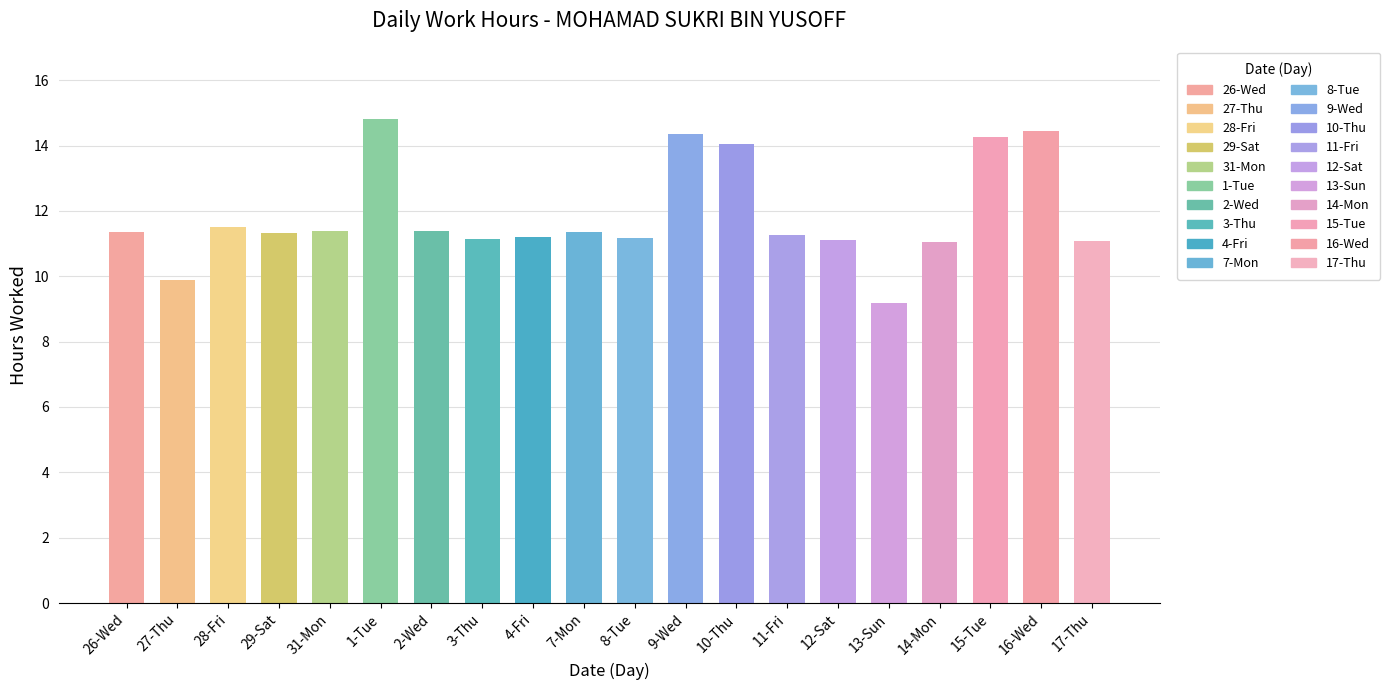

Where does the data first go above 11?

26-Wed